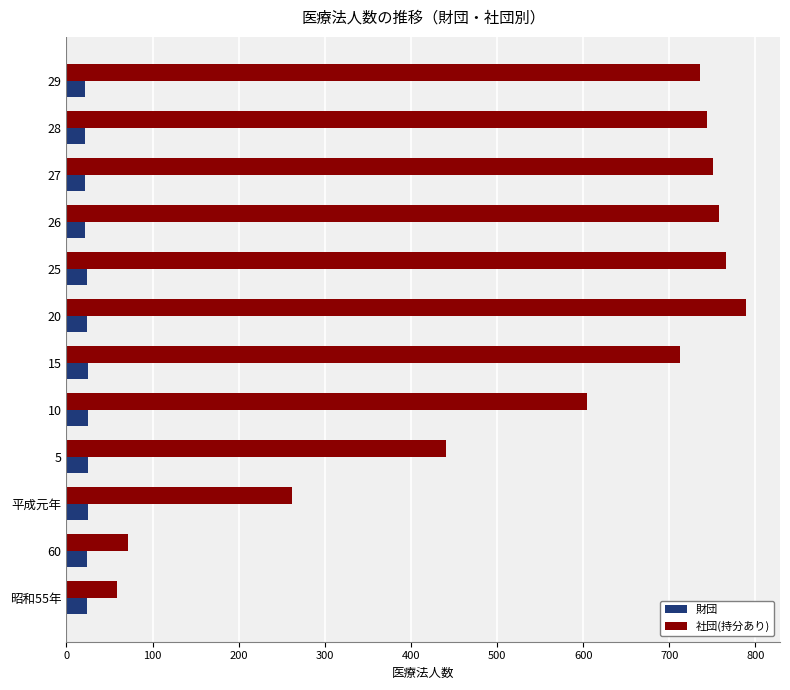

What is the greatest value displayed?

789